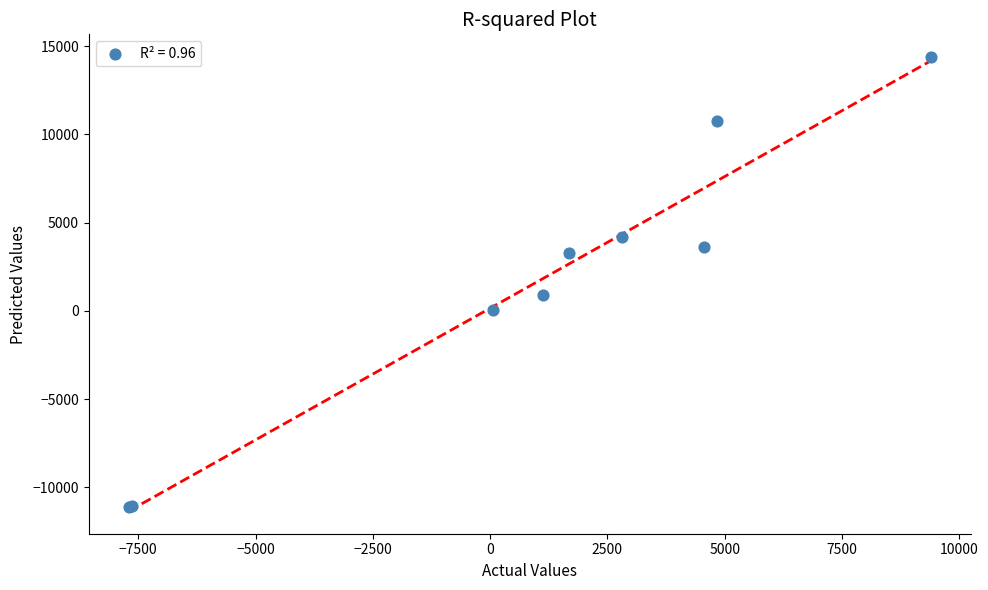

What Y value in the scatter plot is closest to 1633?

924